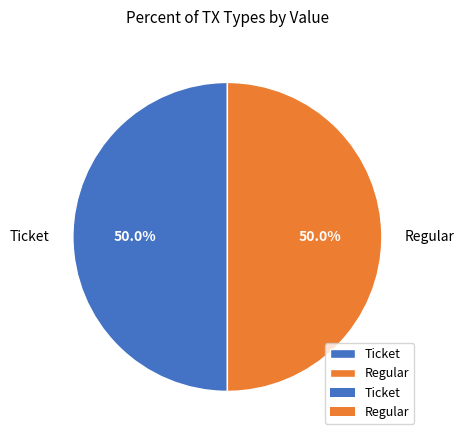

What percentage do Ticket and Regular together represent?

100.0%